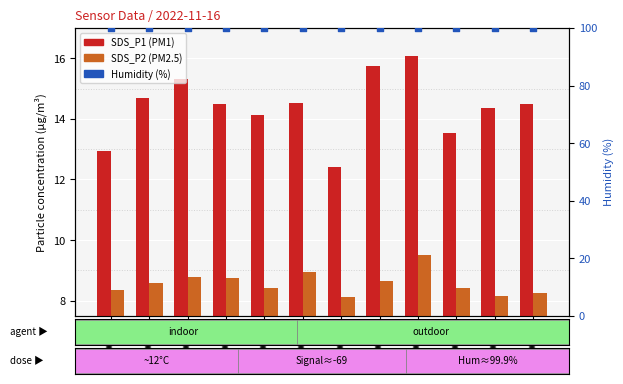

Which series reaches the maximum Y coordinate?

Humidity (%)